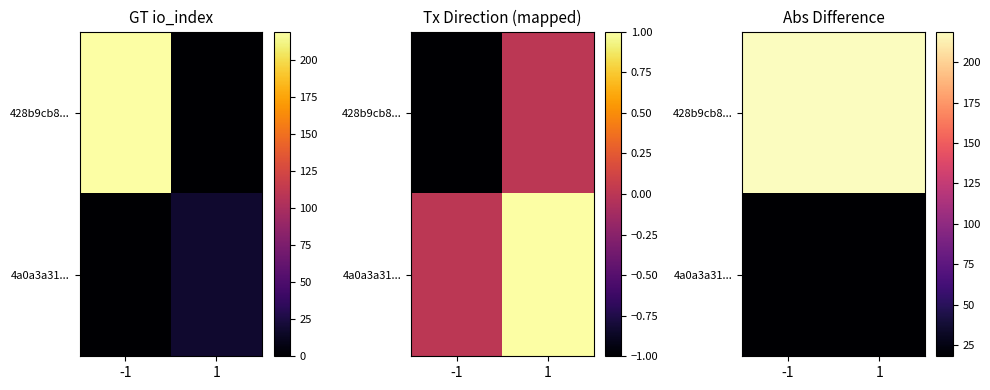

What is the average value of the 4a0a3a31... series?

18